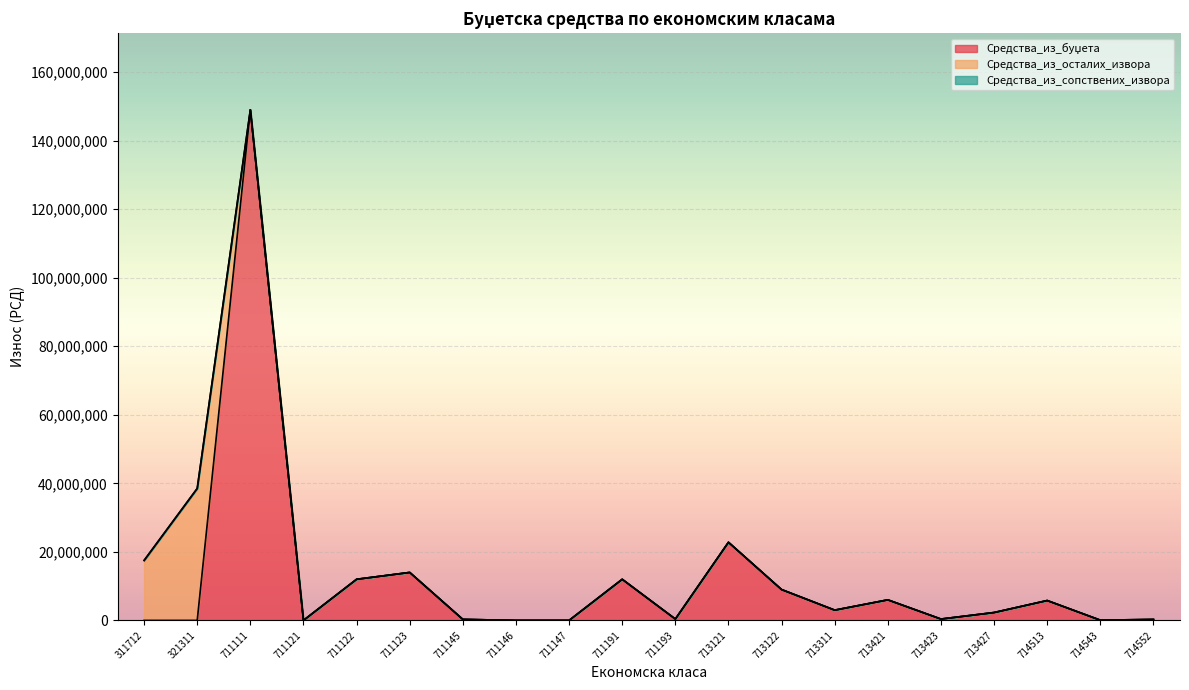

At which label does Средства_из_буџета reach its peak?

711111